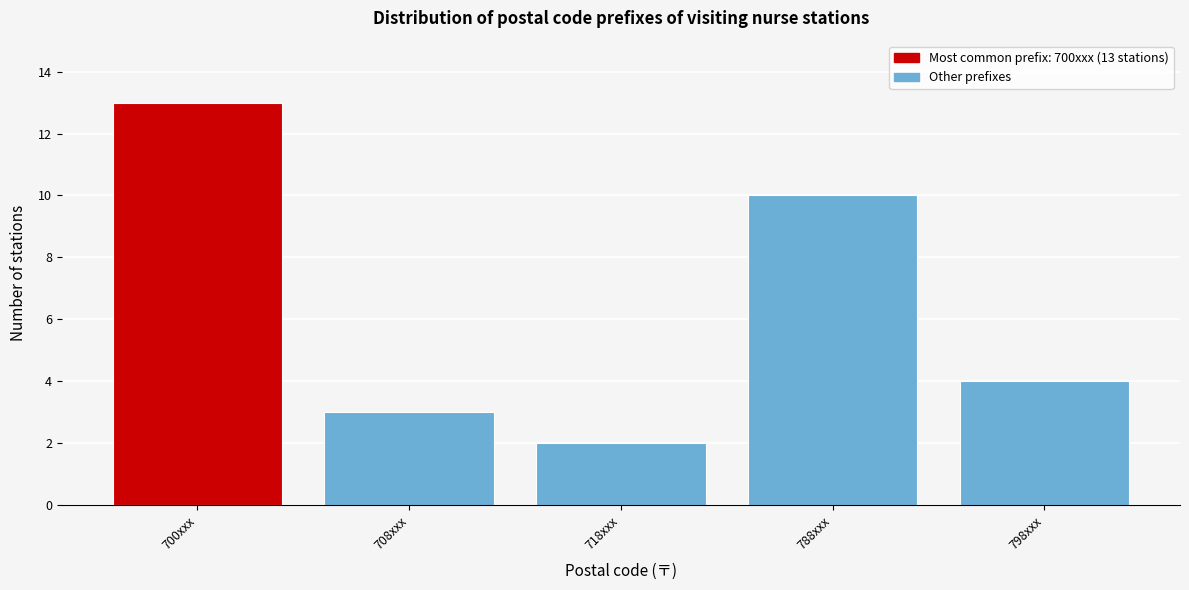

Reading right to left, extract all data points from this chart.

798xxx=4	788xxx=10	718xxx=2	708xxx=3	700xxx=13